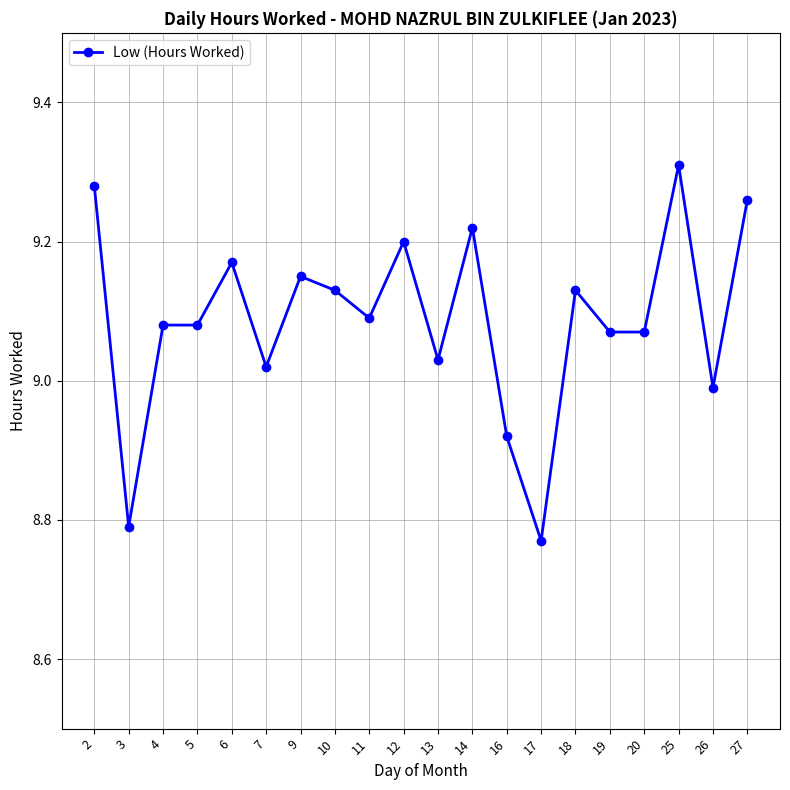

Which category has the highest value across all series?

25